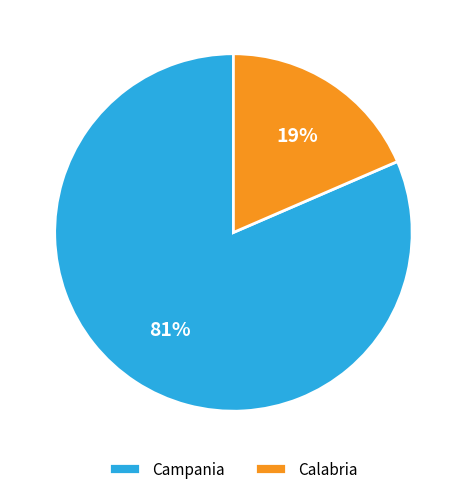

Is it true that Campania is 81% of the pie?

True